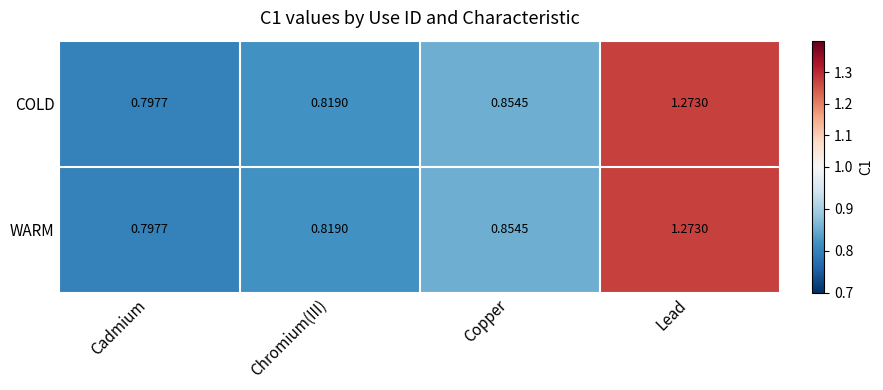

Rank the categories by COLD value from highest to lowest.

Lead, Copper, Chromium(III), Cadmium